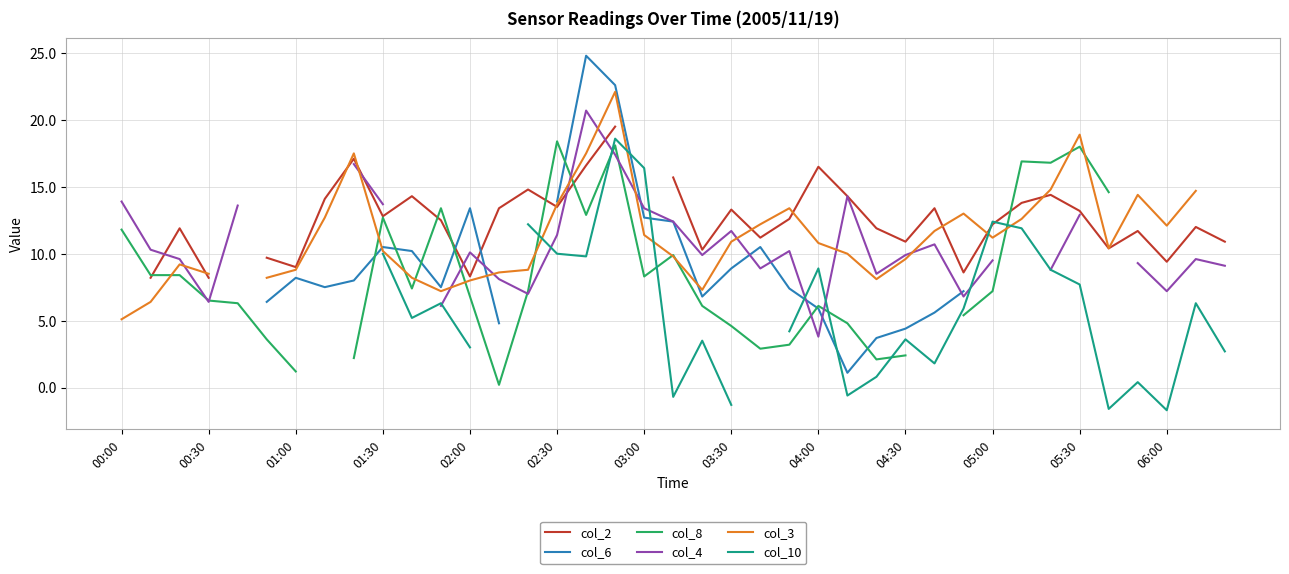

How many data points does each series have?

39